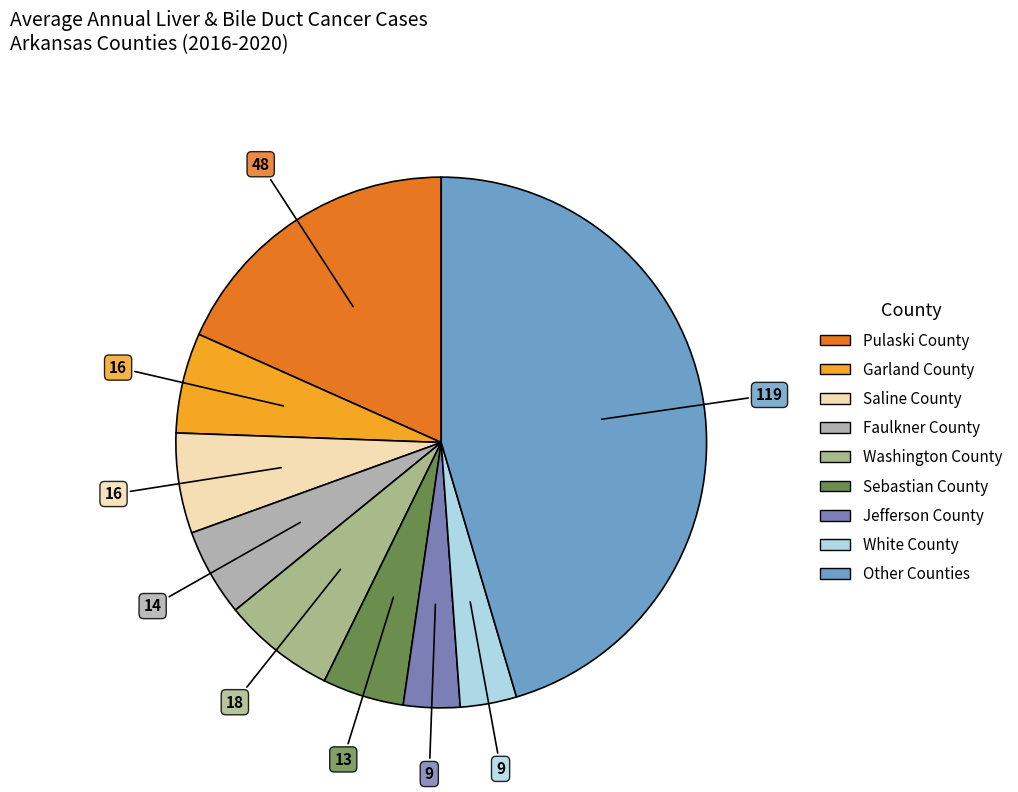

Is there a majority slice in this chart?

No